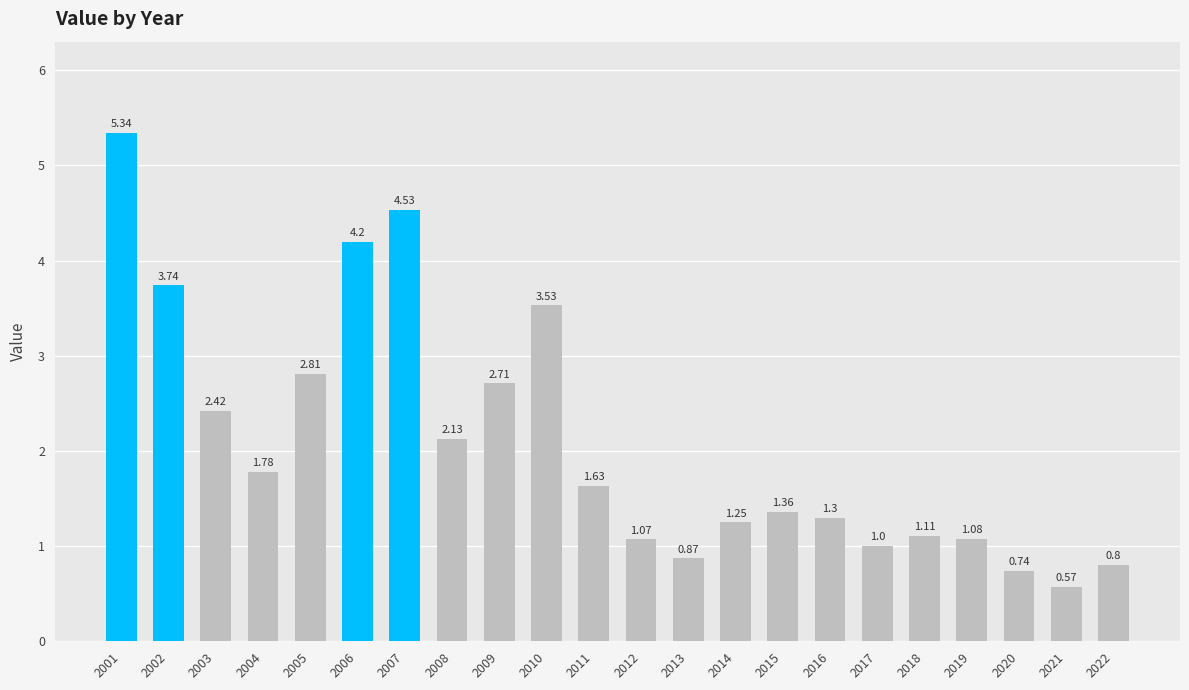

Rank the categories by value from highest to lowest.

2001, 2007, 2006, 2002, 2010, 2005, 2009, 2003, 2008, 2004, 2011, 2015, 2016, 2014, 2018, 2019, 2012, 2017, 2013, 2022, 2020, 2021